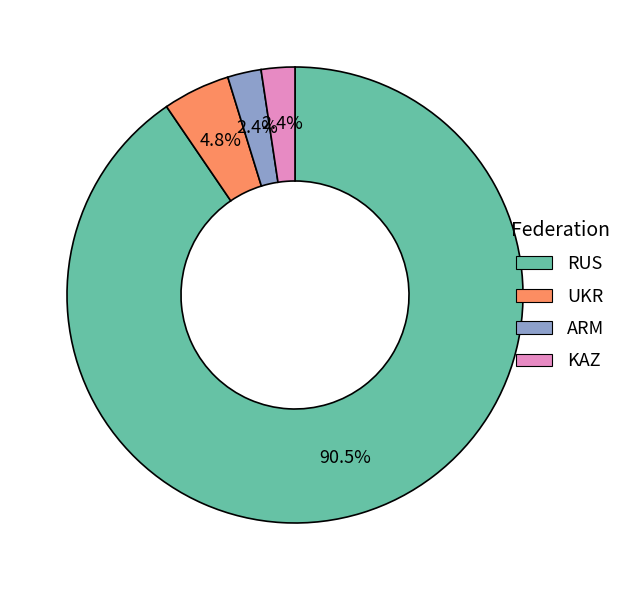

Is the sum of KAZ and ARM greater than half?

No